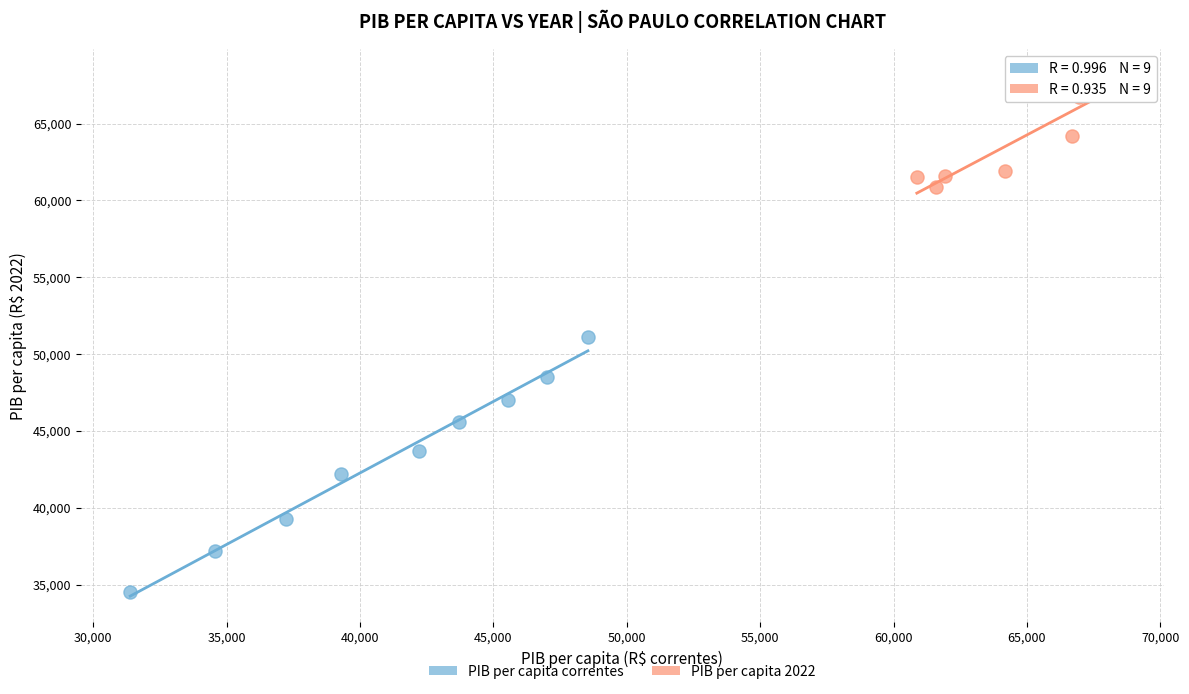

Which series reaches the maximum Y coordinate?

PIB per capita 2022